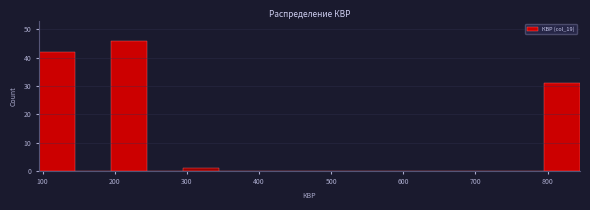

Reading left to right, transcribe this chart: for each bar, give the range it covers on the x-axis and its height. Neither the bar edges nor the heights are printed on the chart, so give them approximately, as read against the axes.

95 to 145: 42
145 to 195: 0
195 to 245: 46
245 to 295: 0
295 to 345: 1
345 to 395: 0
395 to 445: 0
445 to 495: 0
495 to 545: 0
545 to 595: 0
595 to 645: 0
645 to 695: 0
695 to 745: 0
745 to 795: 0
795 to 845: 31